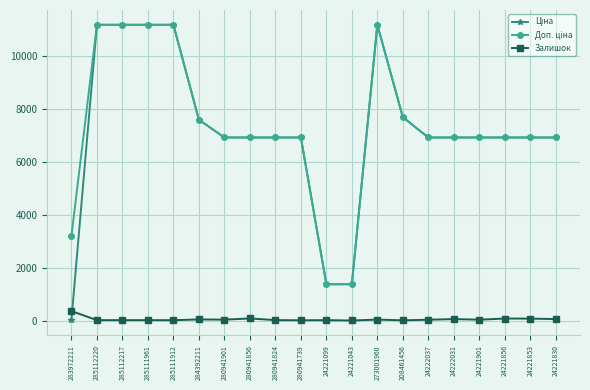

What is the maximum value shown in the chart?

11188.2